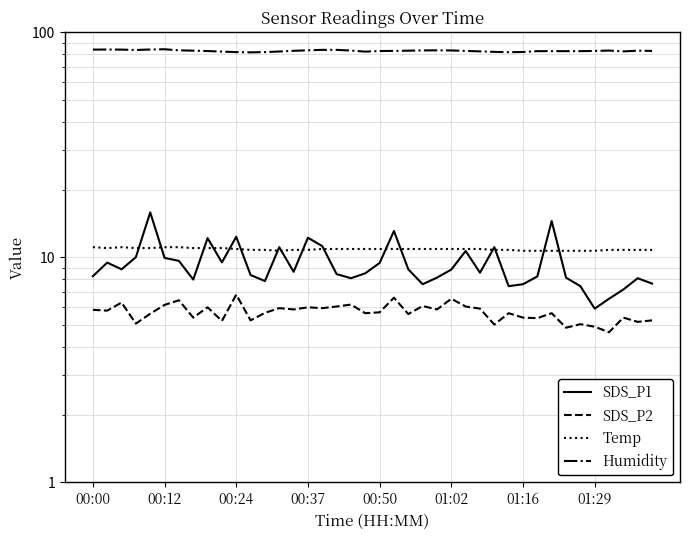

What position from the right is 36?

4